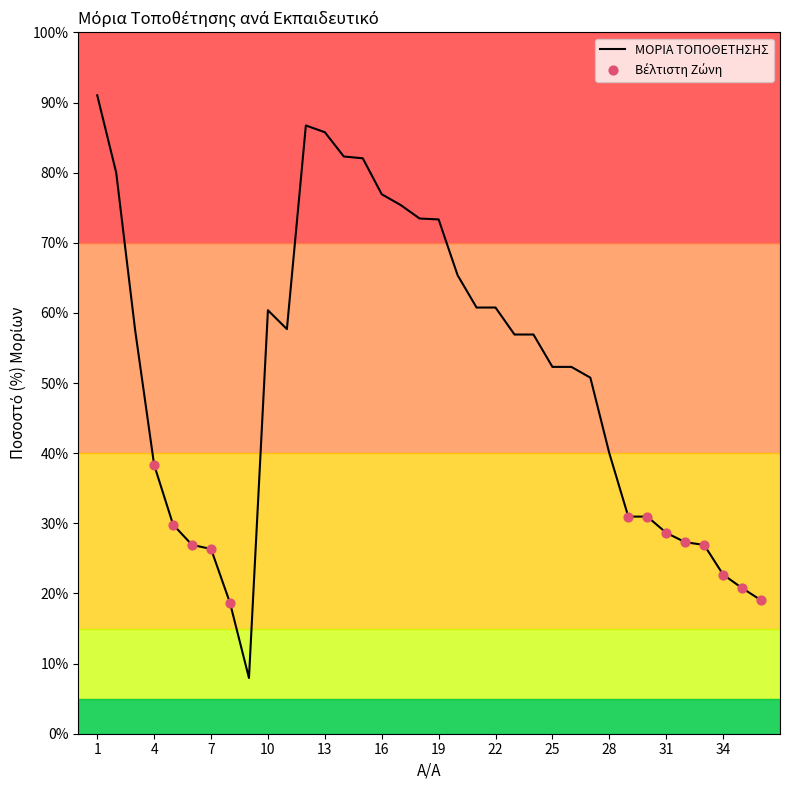

What is the difference between the maximum and minimum values?

83.1